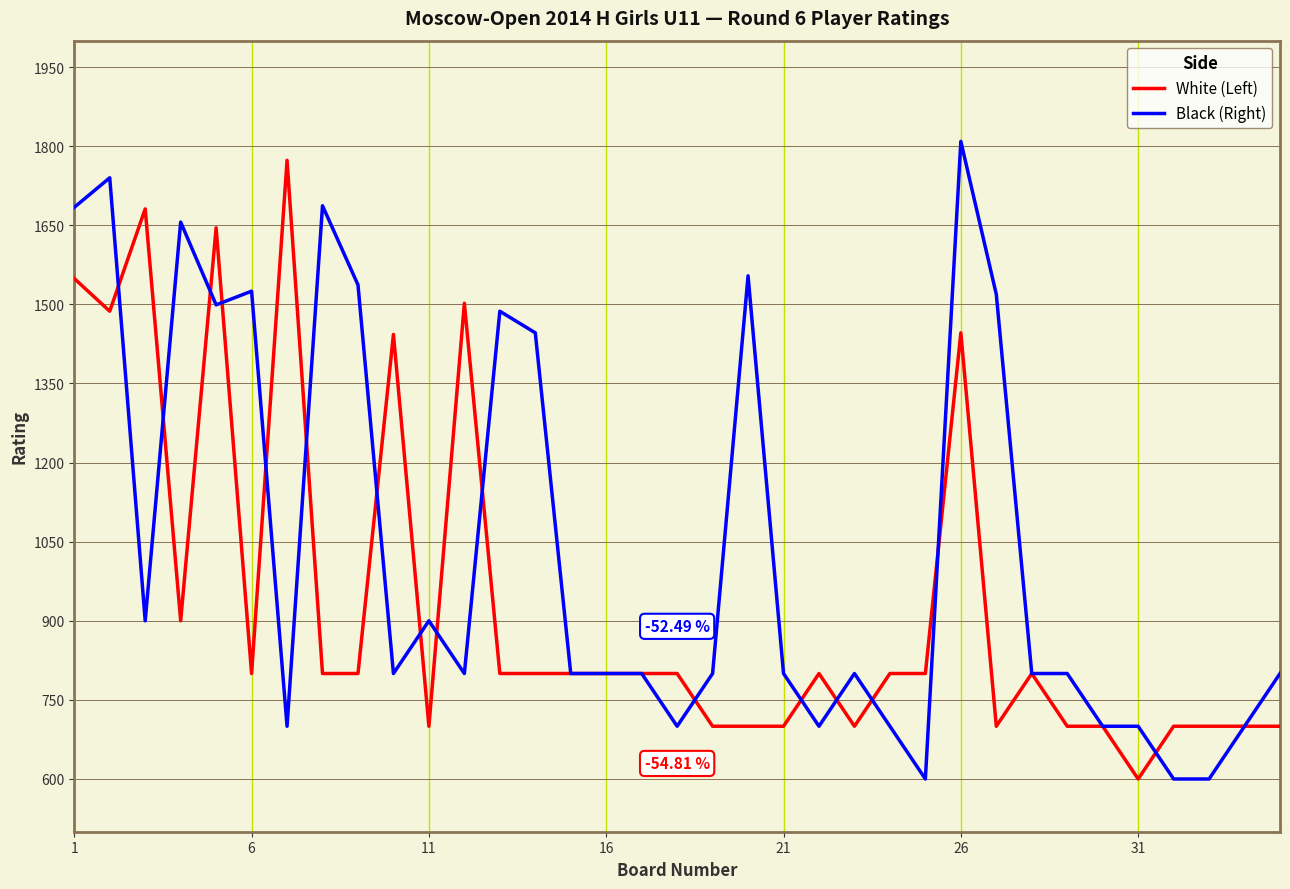

Rank the series by their average value, from highest to lowest.

Black (Right), White (Left)